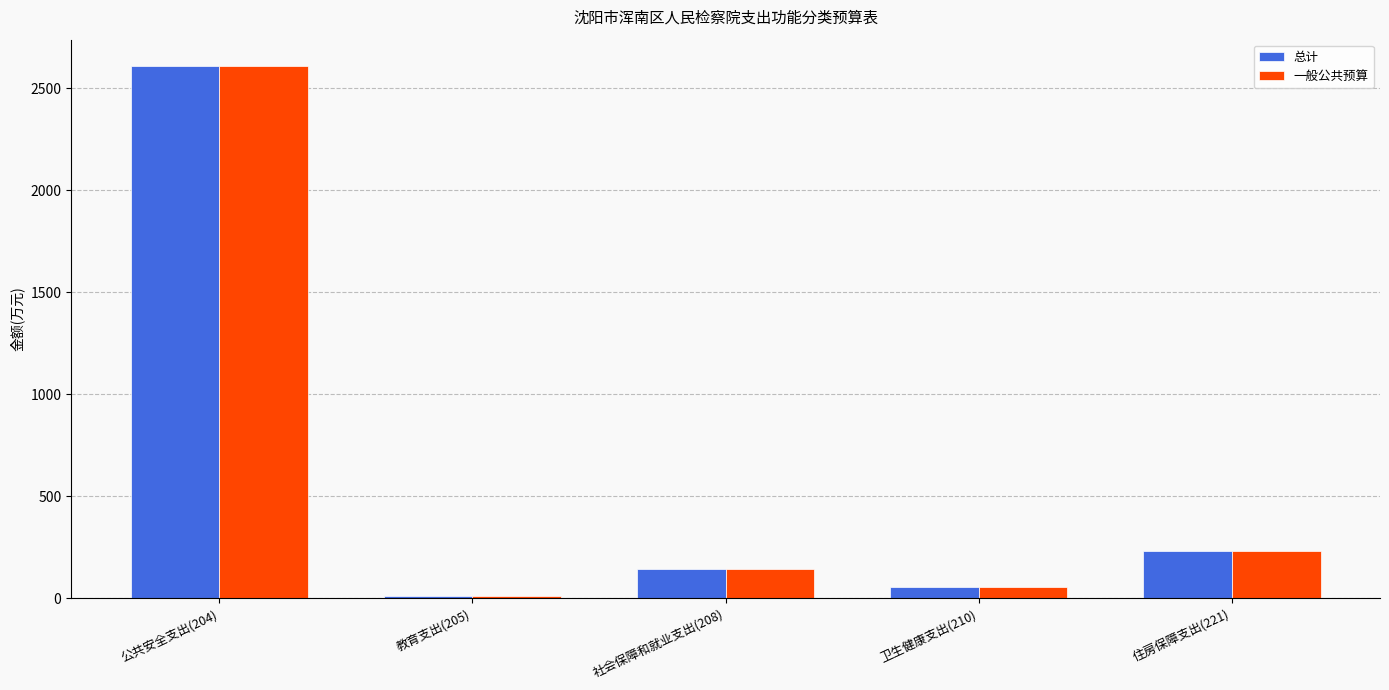

The value of 总计 at 住房保障支出(221) is 234.0. True or false?

True